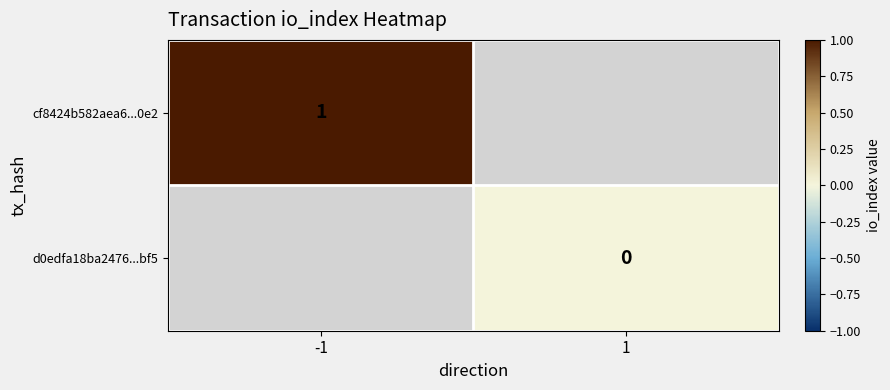

At -1, list the series in order from largest to smallest.

cf8424b582aea6...0e2, d0edfa18ba2476...bf5